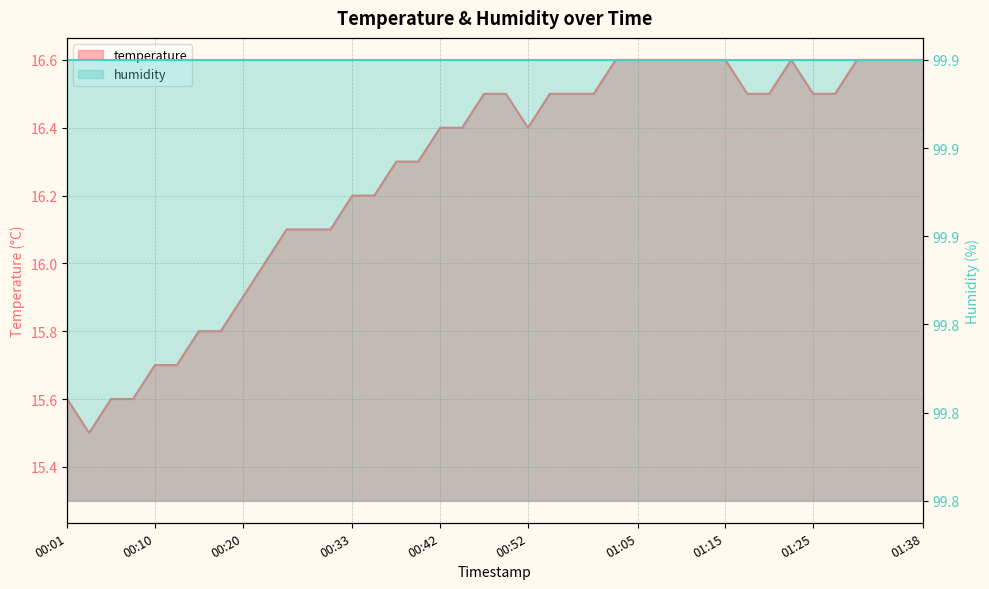

Which has a higher value, 01:30 or 01:23?

01:30